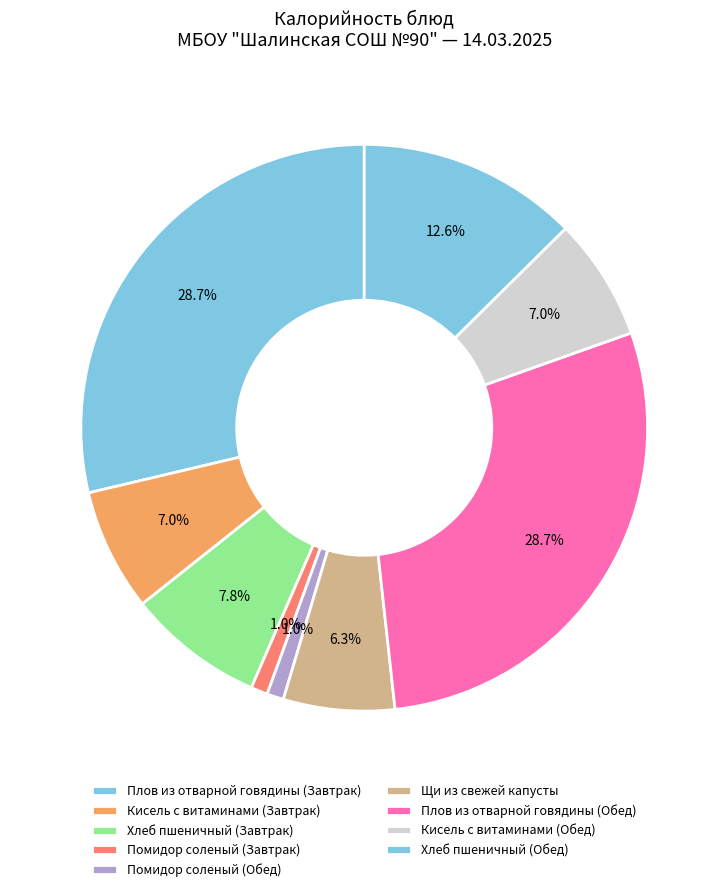

Count the number of slices in the pie.

9